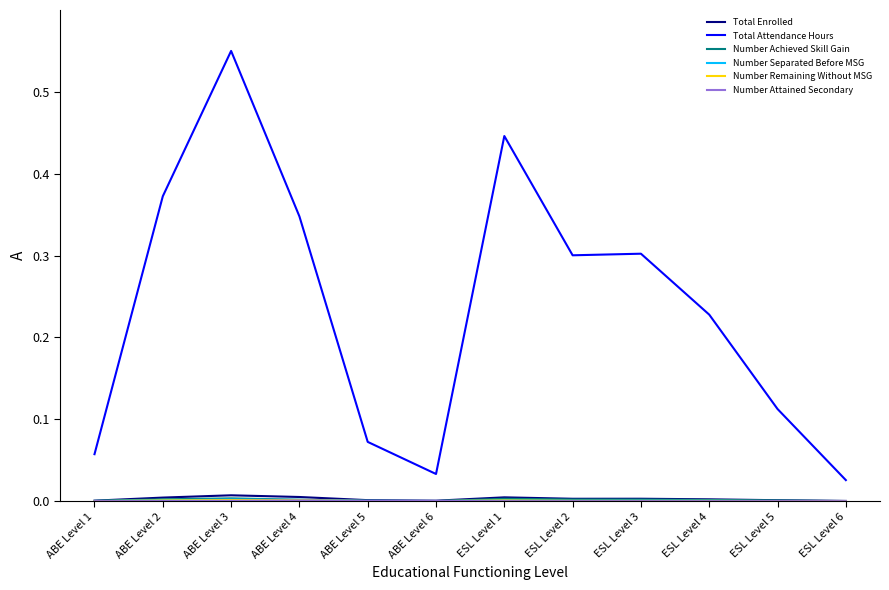

Count the number of data series in this chart.

6